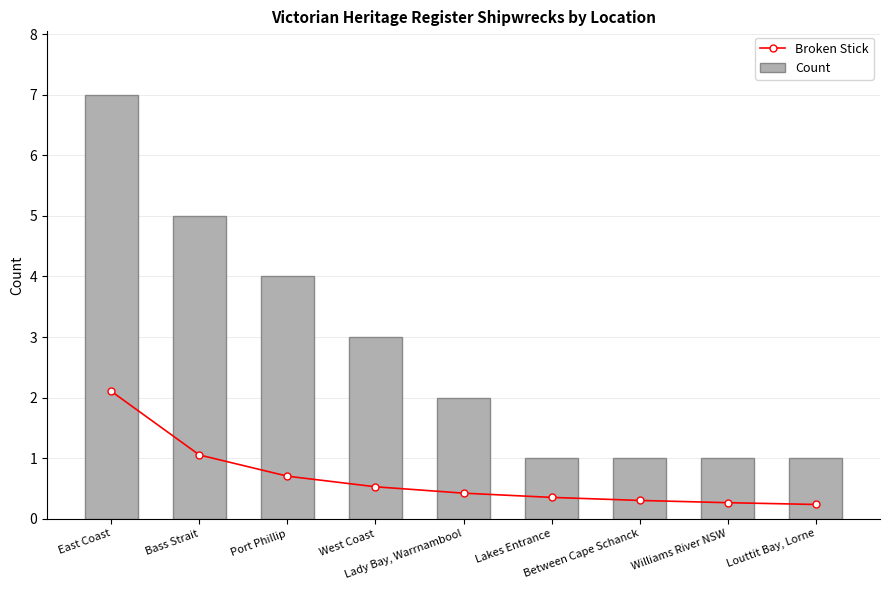

How many data points in Count are less than 2?

4